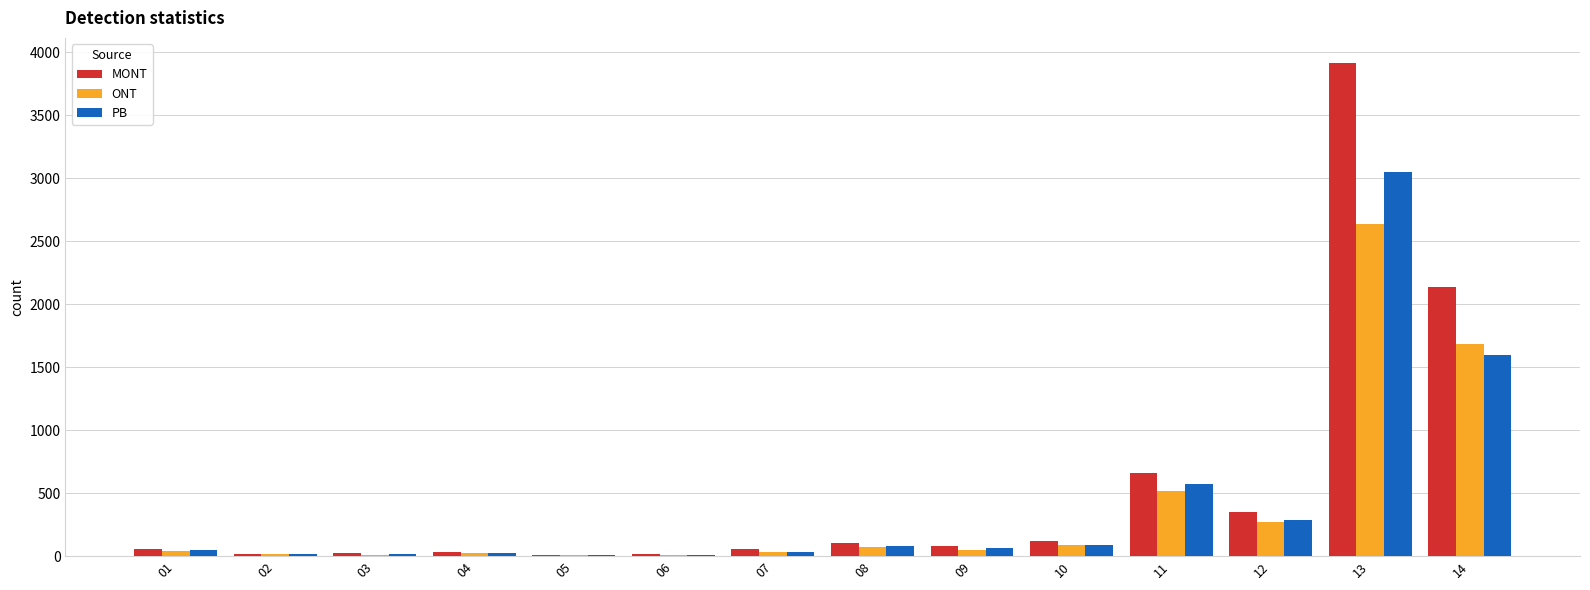

What is the total value across all series at 09?

191